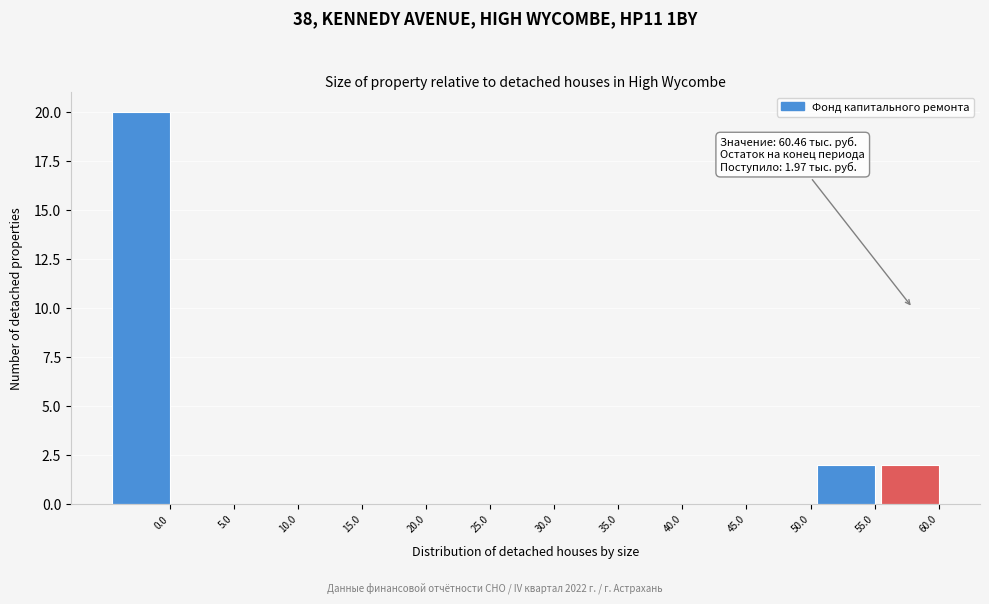

Reading left to right, what are all the values shown in this chart?

0.0=20	5.0=0	10.0=0	15.0=0	20.0=0	25.0=0	30.0=0	35.0=0	40.0=0	45.0=0	50.0=0	55.0=2	60.0=2